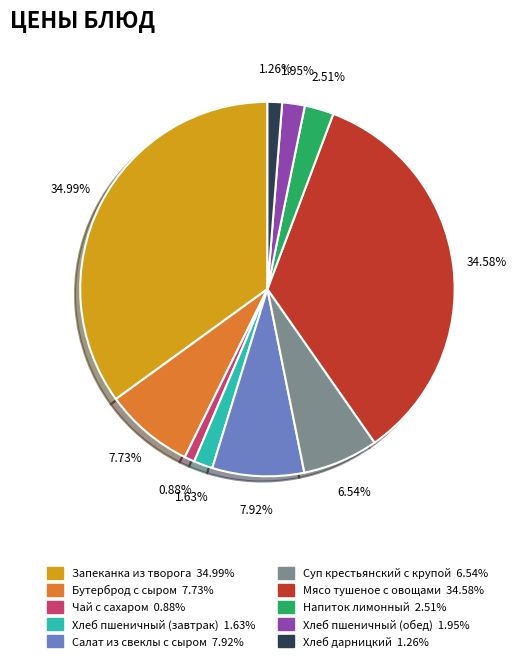

The Салат из свеклы с сыром slice represents 8% of the pie. True or false?

True